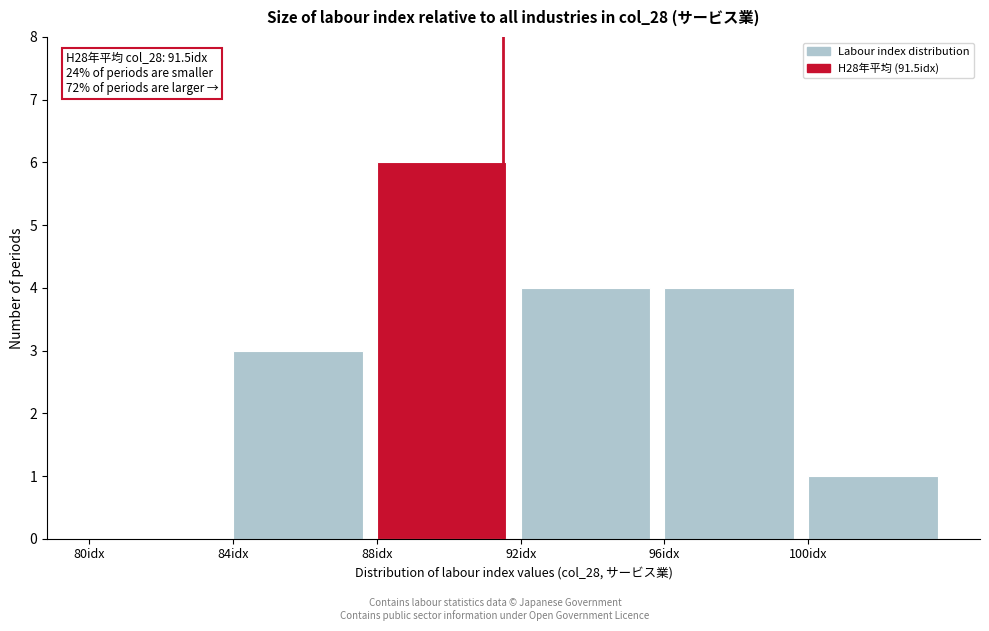

Which range on the x-axis has the tallest bar?

88 to 92